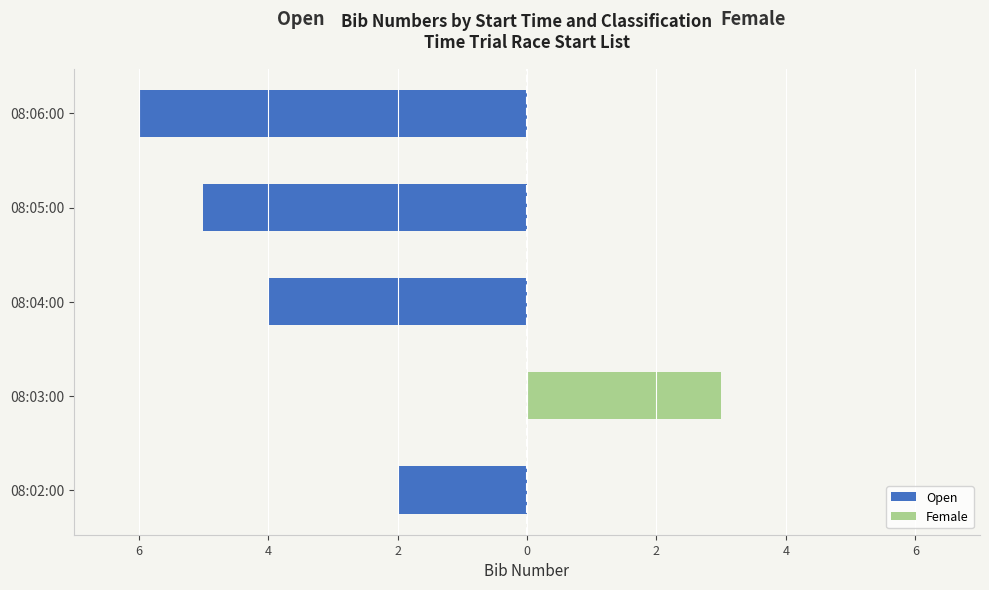

At 08:04:00, list the series in order from smallest to largest.

Open, Female